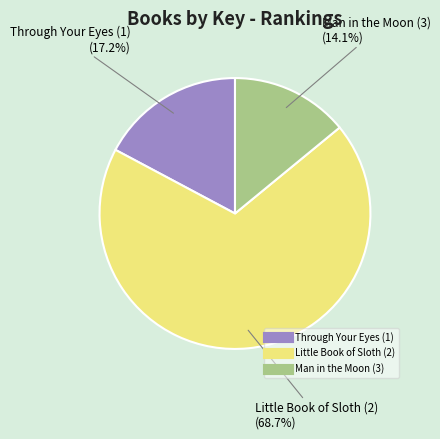

What portion of the pie excludes Little Book of Sloth (2)?

31.3%